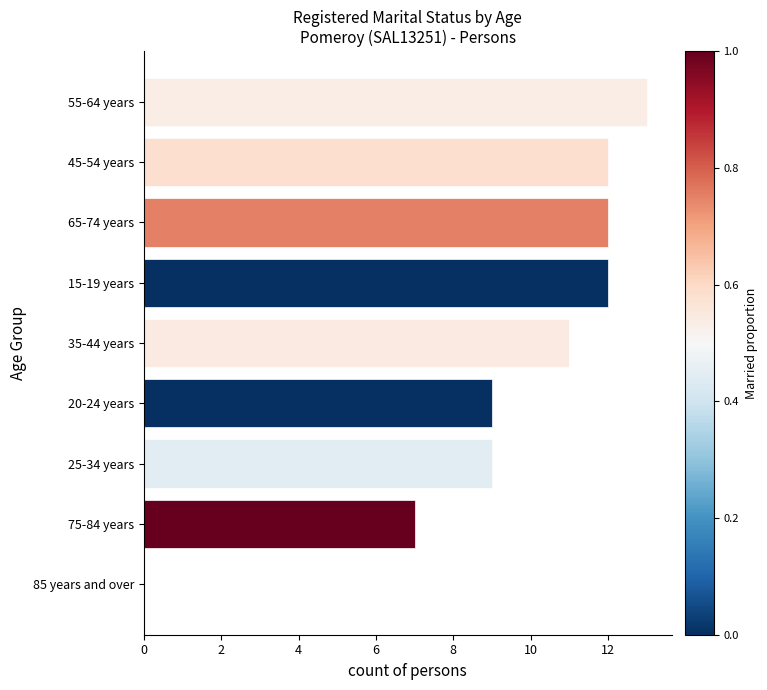

Where is the data nearest to the value 6?

75-84 years